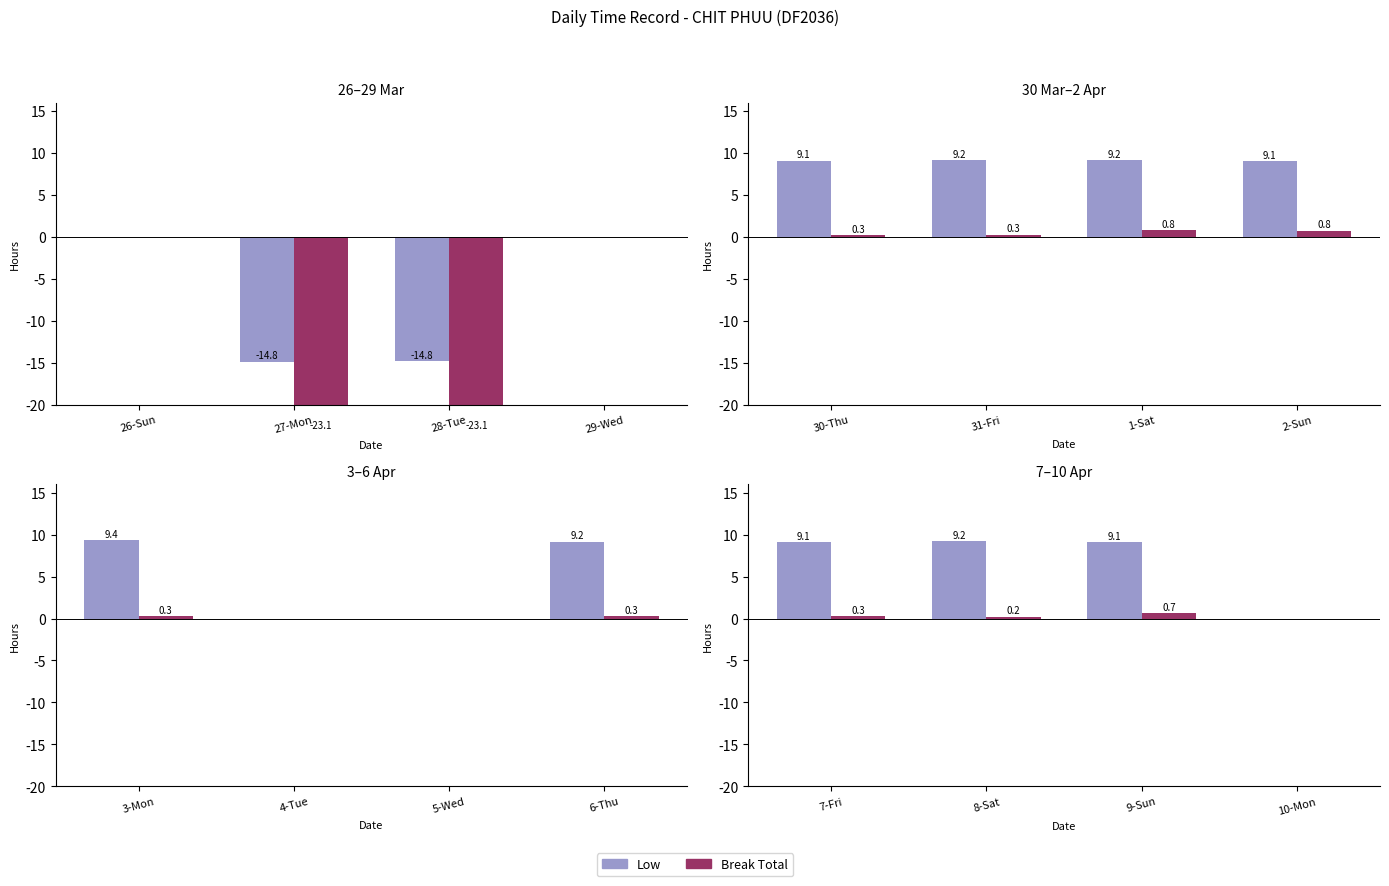

Between 7-Fri and 8-Sat, which is larger?

8-Sat